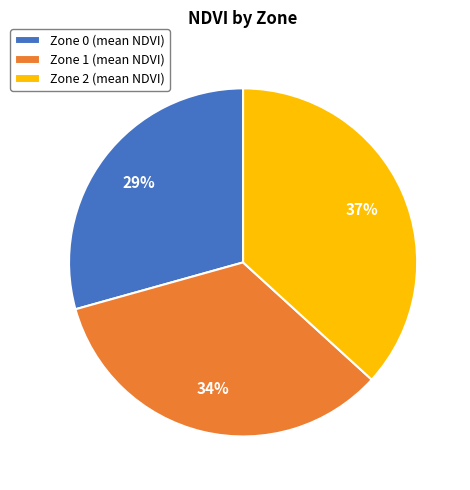

To the nearest percent, what is the combined percentage of Zone 2 (mean NDVI) and Zone 0 (mean NDVI)?

66%